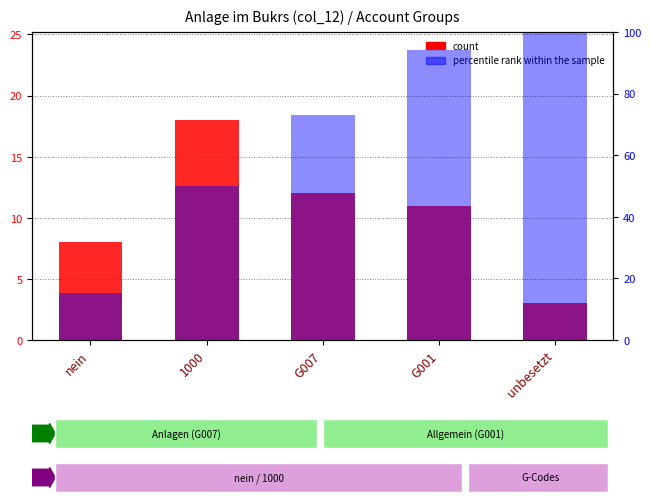

What is the total value across all series at unbesetzt?

103.0